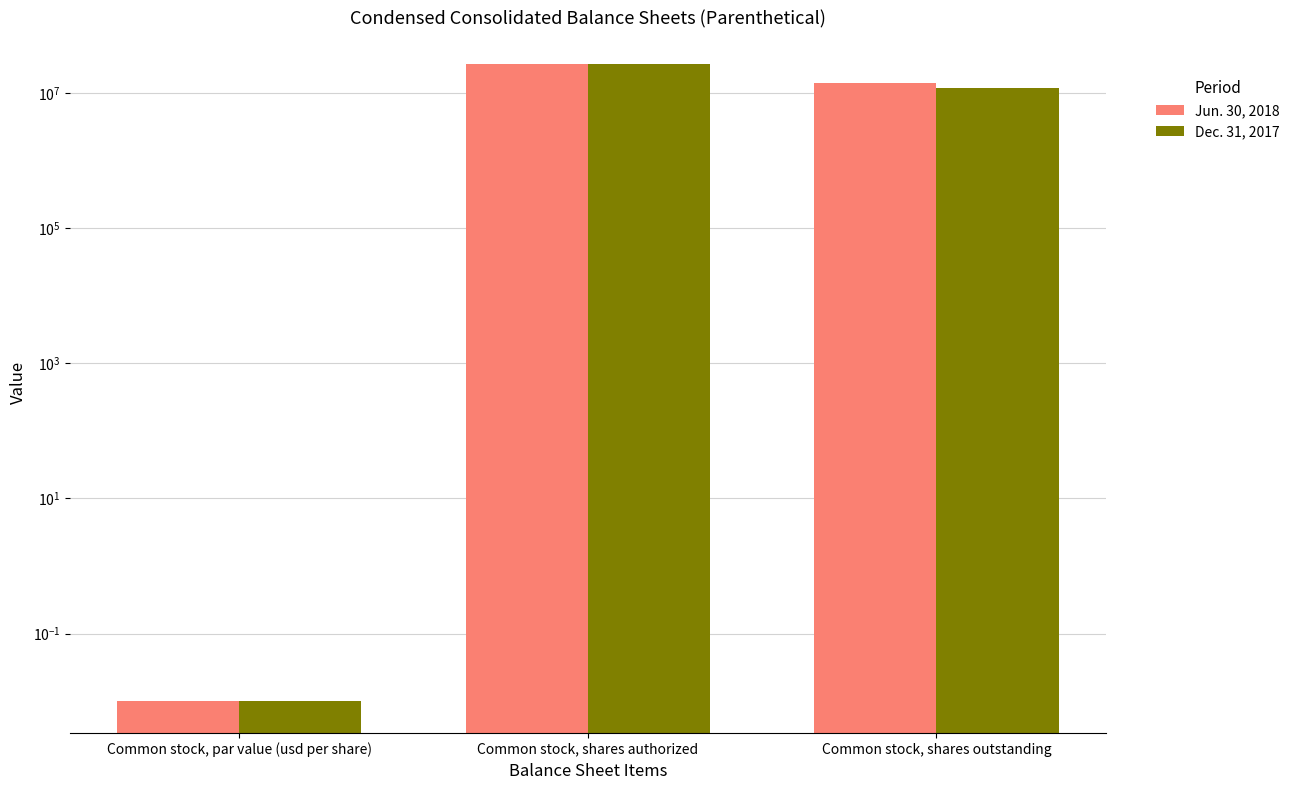

At which label does Jun. 30, 2018 first exceed 14002999?

Common stock, shares authorized